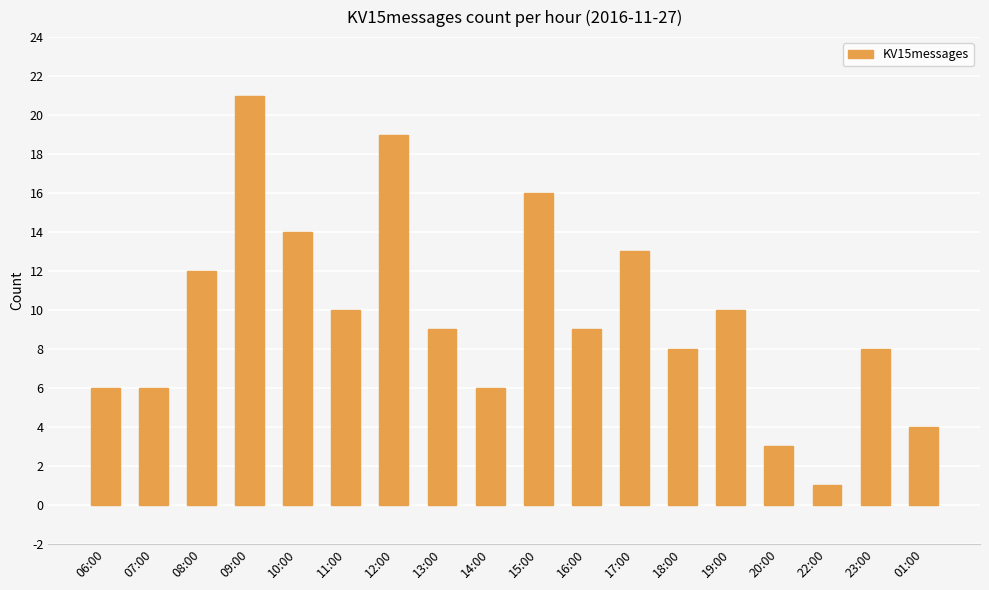

Count the number of data series in this chart.

1